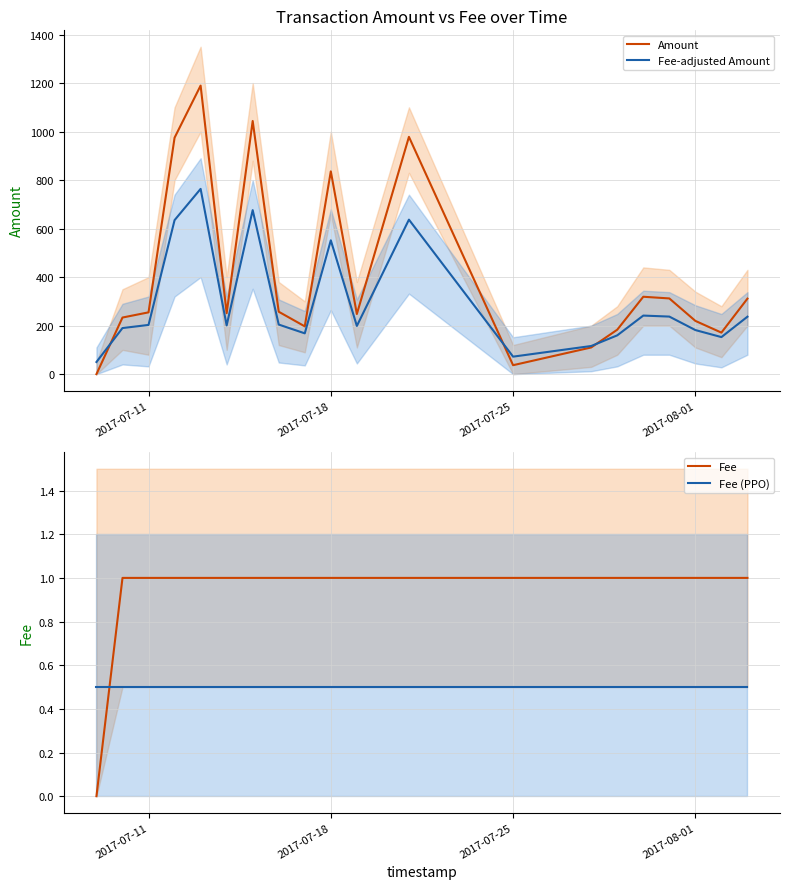

How many lines are shown in the chart?

4